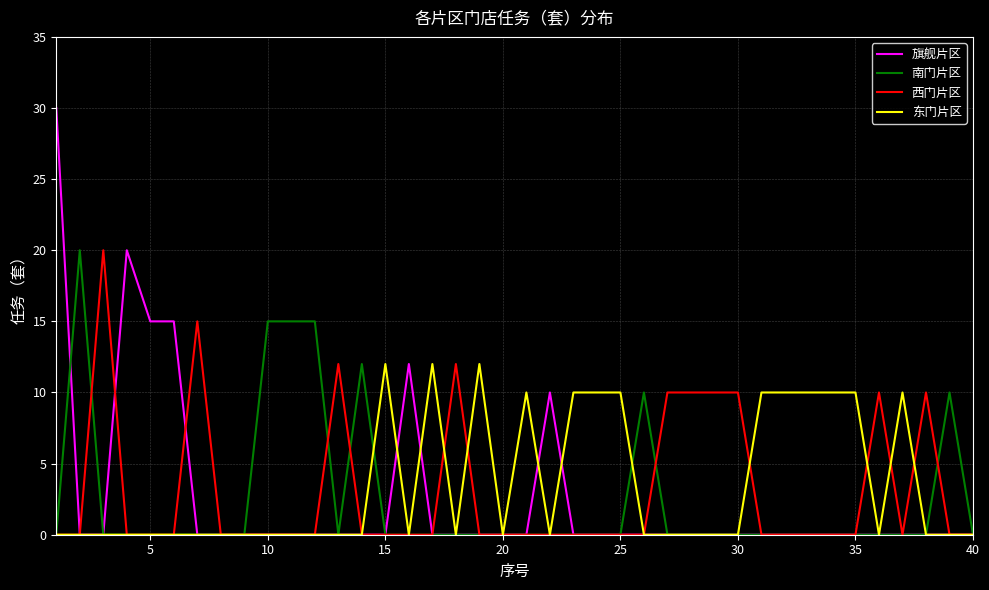

What is the maximum value shown in the chart?

30